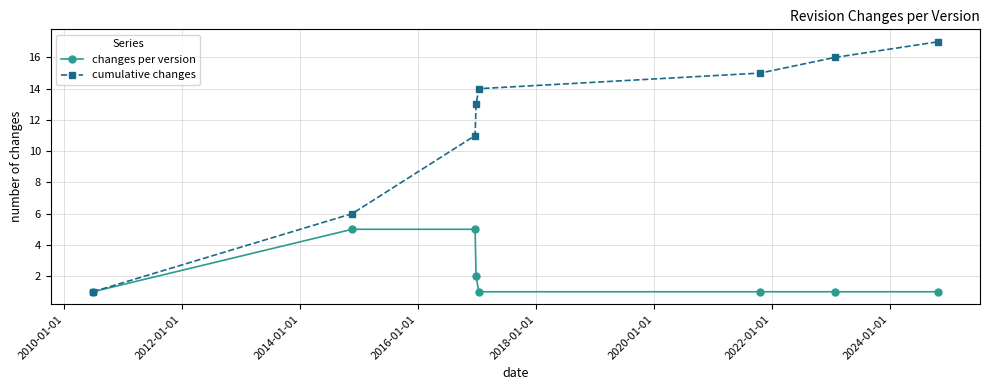

Reading left to right, extract all data points from this chart.

changes per version: 1	5	5	2	1	1	1	1
cumulative changes: 1	6	11	13	14	15	16	17